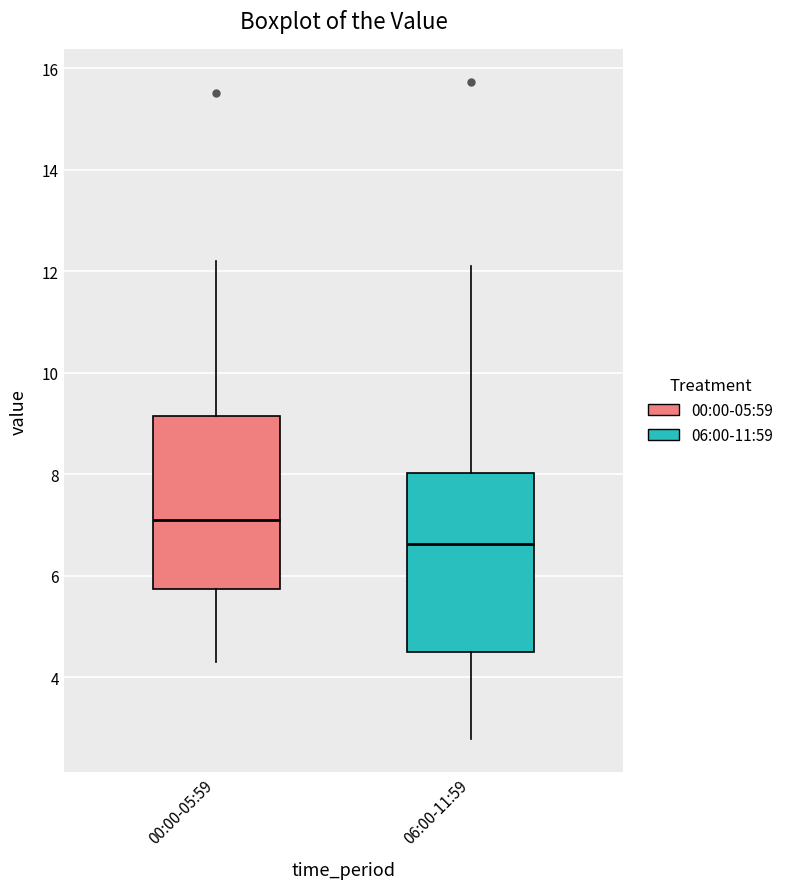

Reading left to right, read every box against the y-axis: the position of its median line, the range the box covers, and the ends of its whiskers. The values are not printed on the chart, so give them approximately, as read against the axis.

00:00-05:59: median 7.0, box 5.8 to 9.2, whiskers 4.4 to 12.2
06:00-11:59: median 6.6, box 4.4 to 8.0, whiskers 2.8 to 12.2